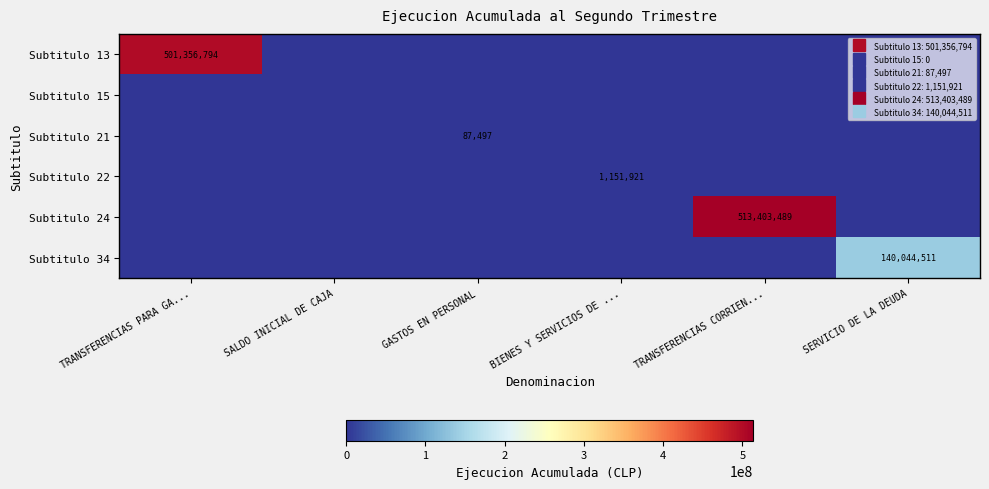

True or false: Subtitulo 24 has a value of 0 at BIENES Y SERVICIOS DE ....

True